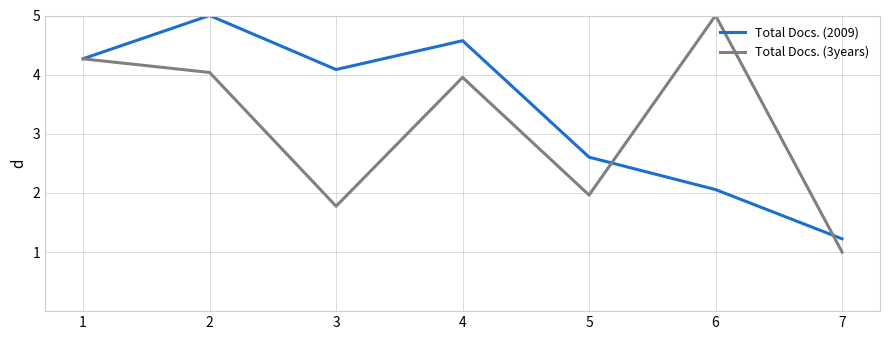

What is the average value of the Total Docs. (2009) series?

3.4